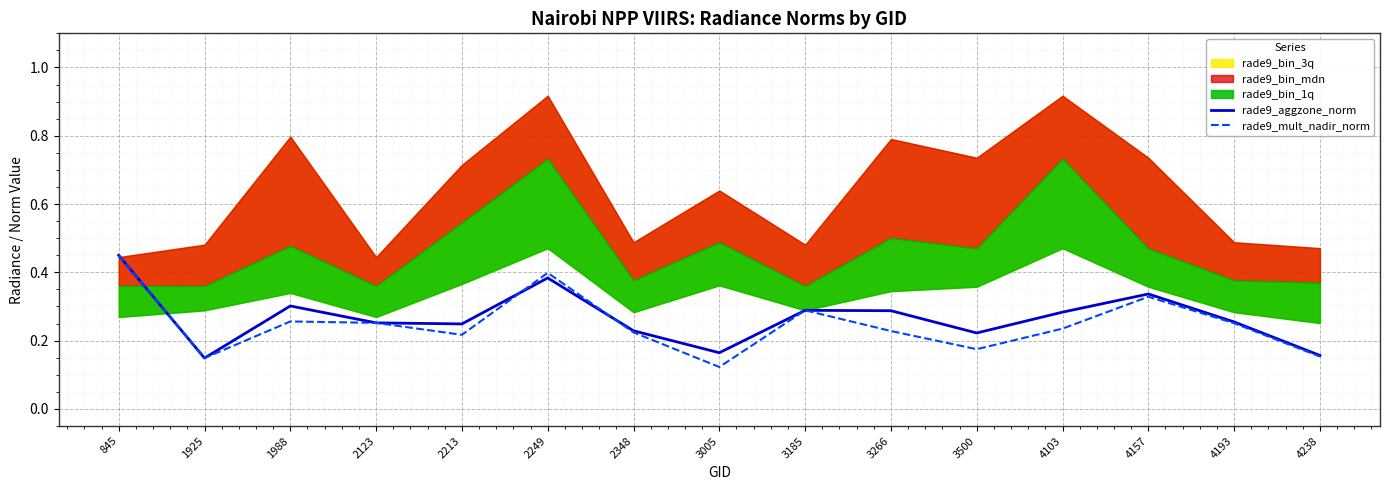

True or false: rade9_mult_nadir_norm has a value of 0.1 at 1925.

True